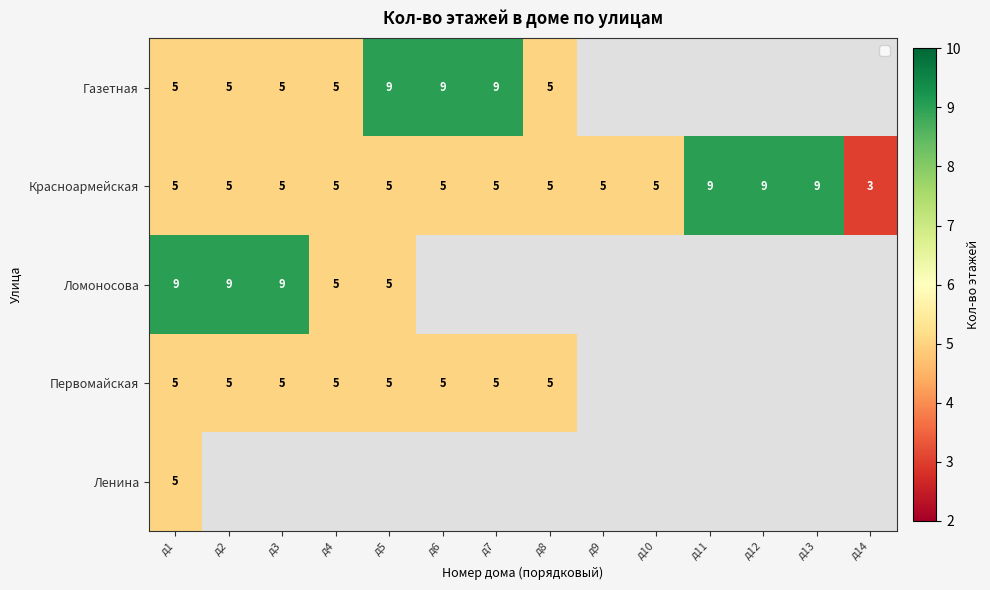

Which label corresponds to the smallest value in the chart?

д14